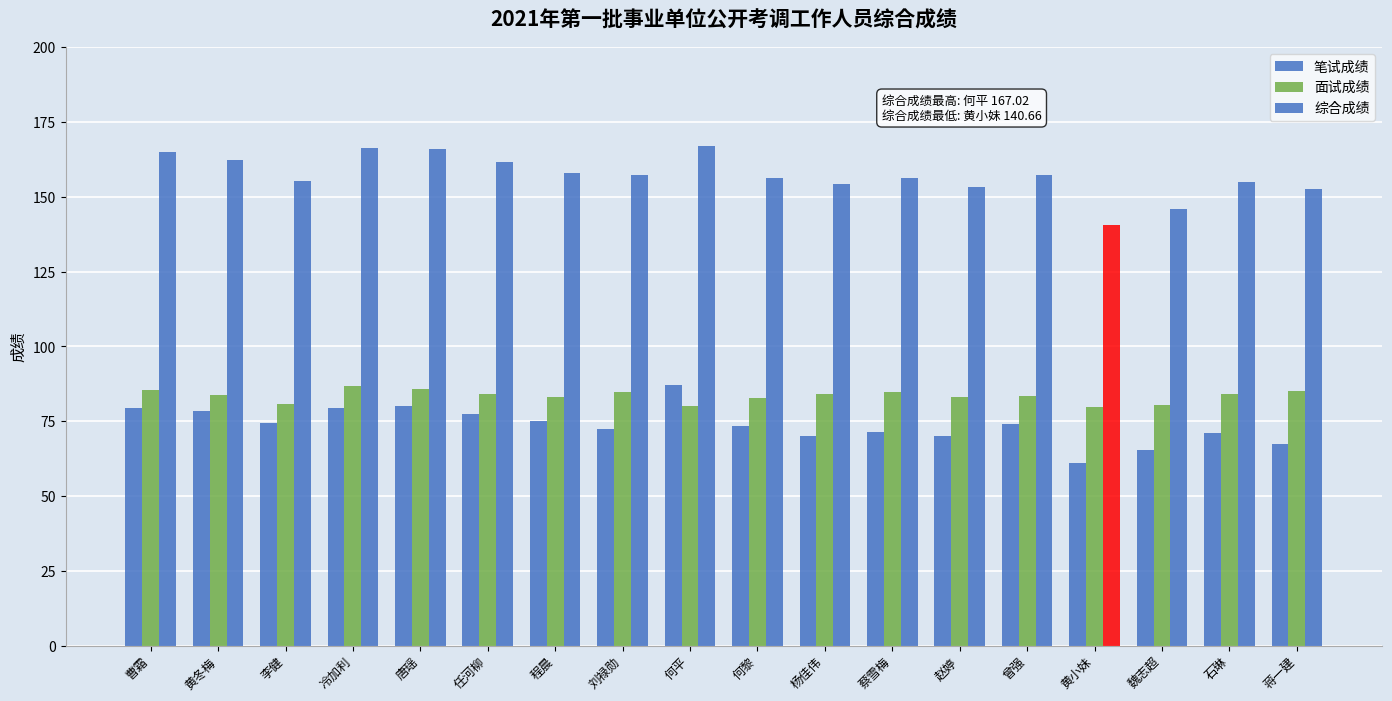

Where is 综合成绩 nearest to the value 153?

赵婷